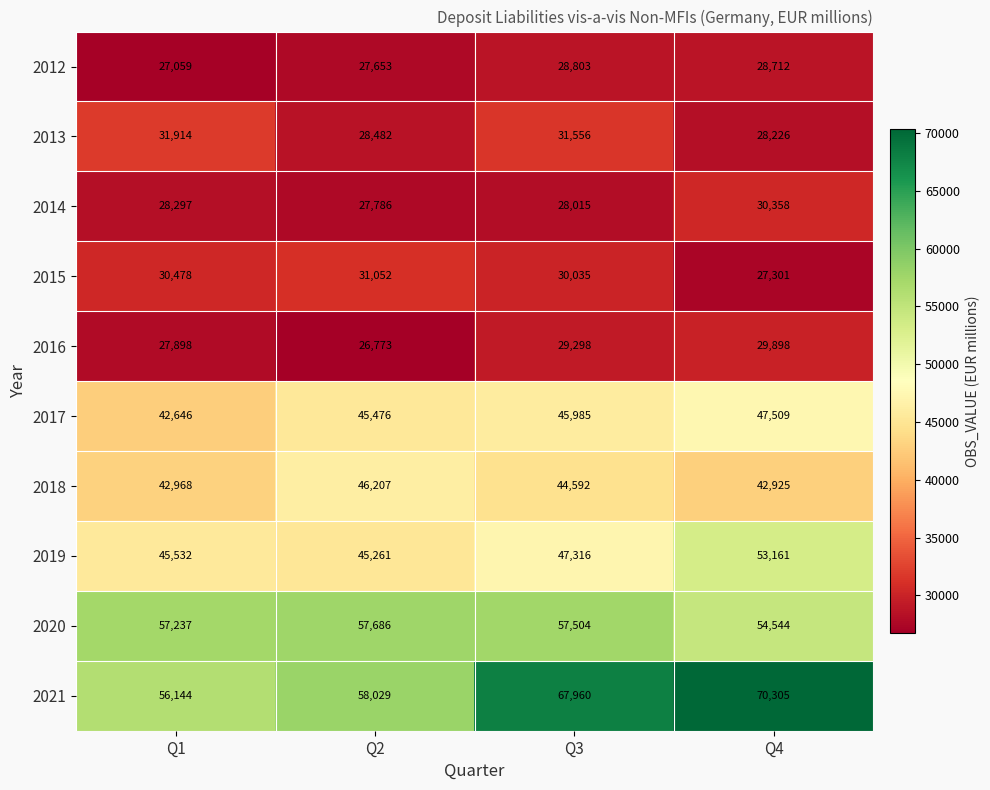

True or false: 2019 has a value of 69215 at Q3.

False